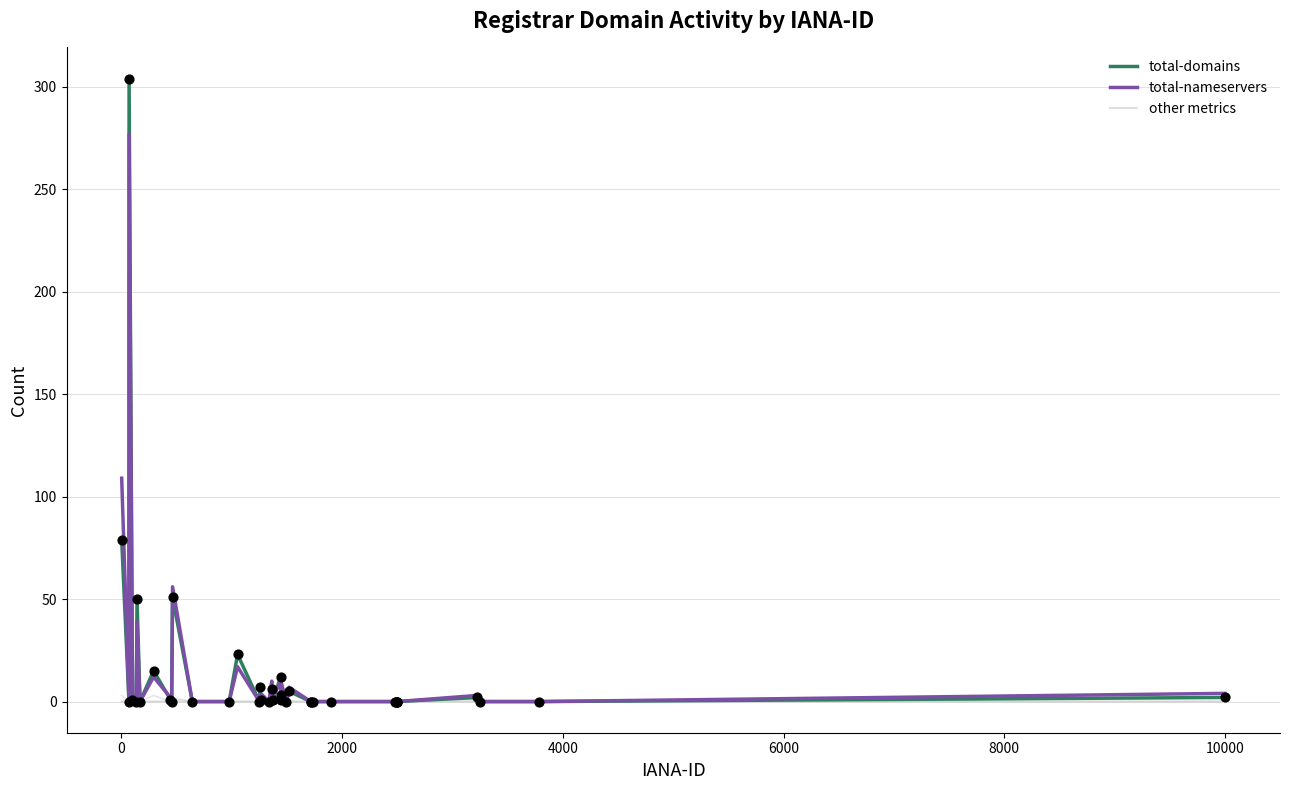

Does the chart have visible grid lines?

Yes